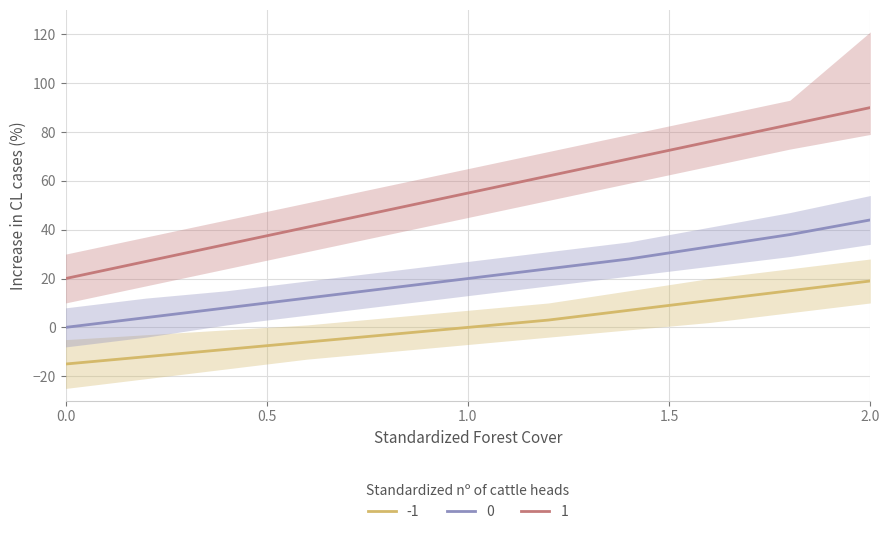

What is the lowest value of the -1 series?

-15